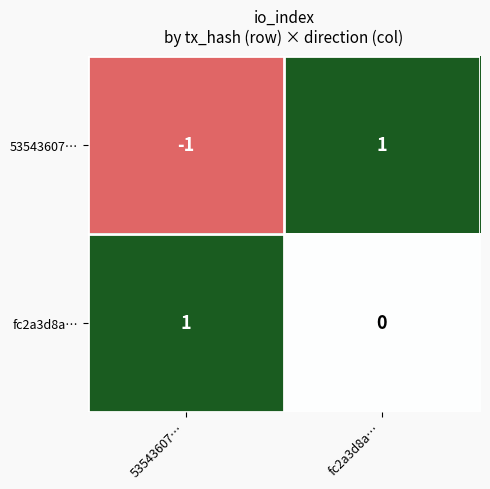

Is it true that fc2a3d8a… equals 1 at 53543607…?

True